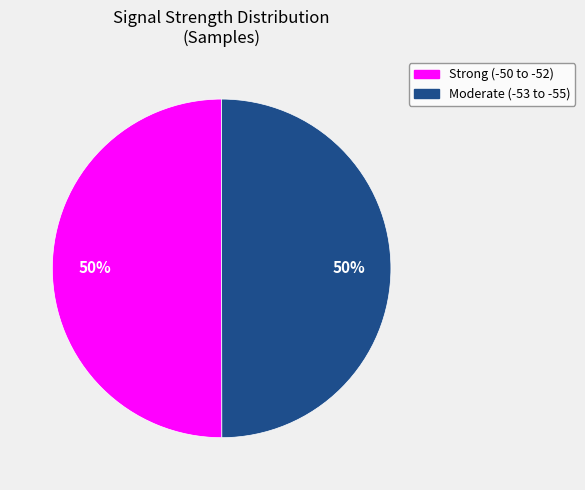

To the nearest percent, what is the average slice percentage?

50%